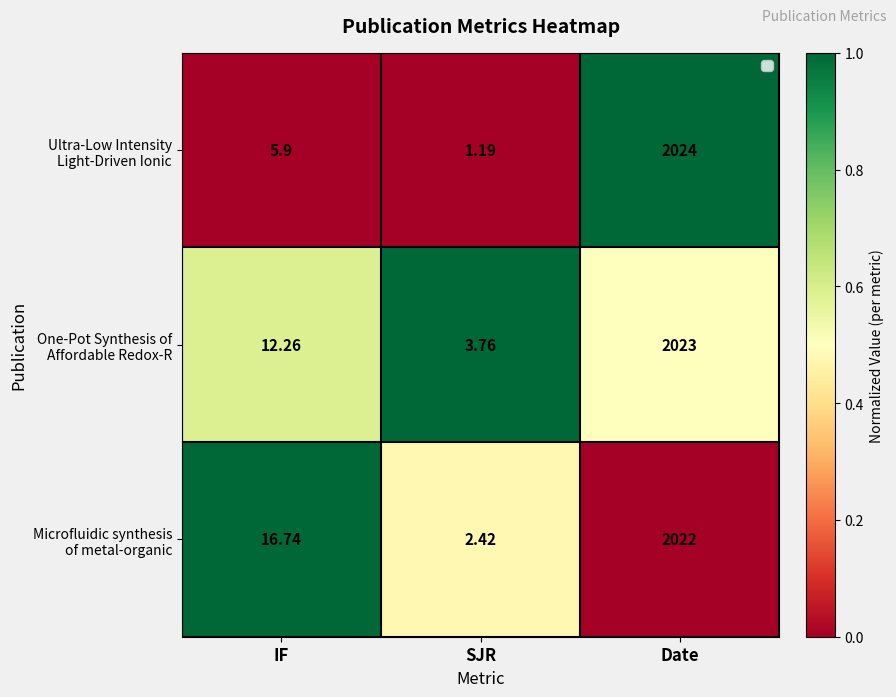

At which category does the chart reach its peak across all series?

Date